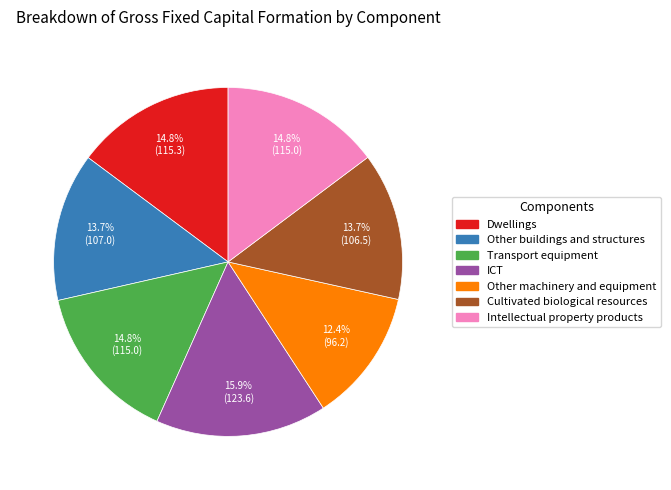

Count the number of slices in the pie.

7